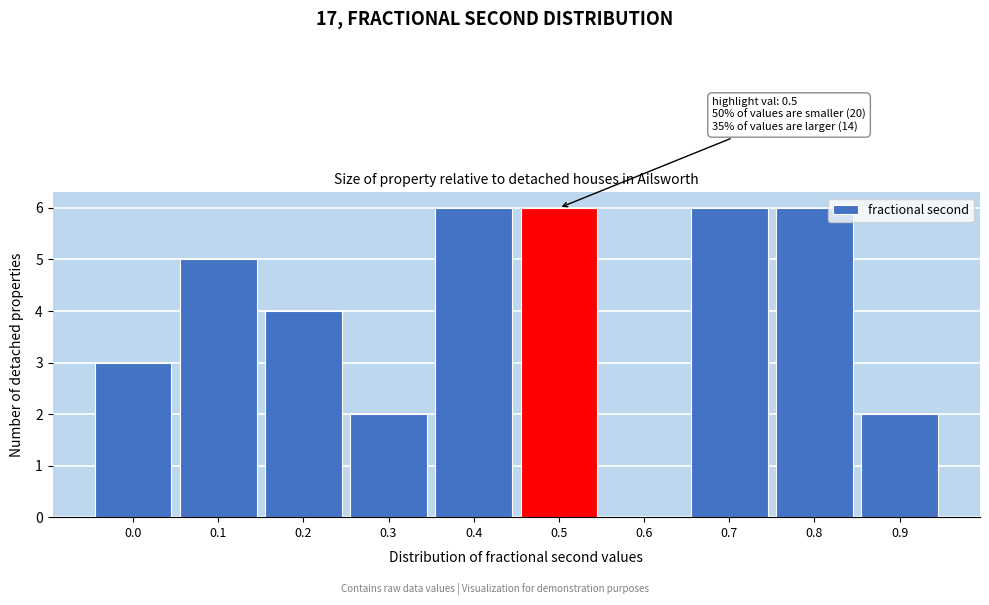

Reading left to right, what are all the values shown in this chart?

0.0=3	0.1=5	0.2=4	0.3=2	0.4=6	0.5=6	0.6=0	0.7=6	0.8=6	0.9=2